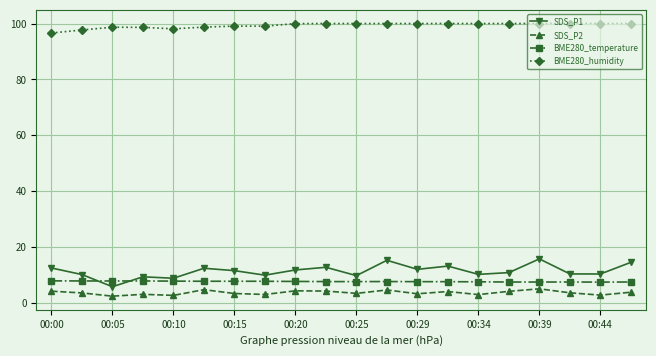

Which series has the widest spread of values?

SDS_P1